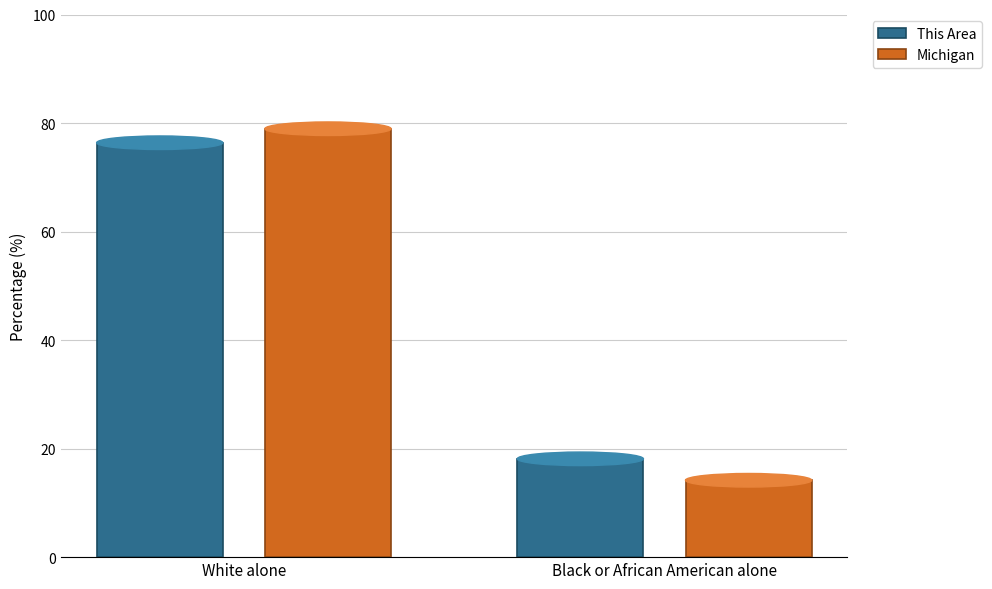

How many values in the This Area series exceed 76?

1